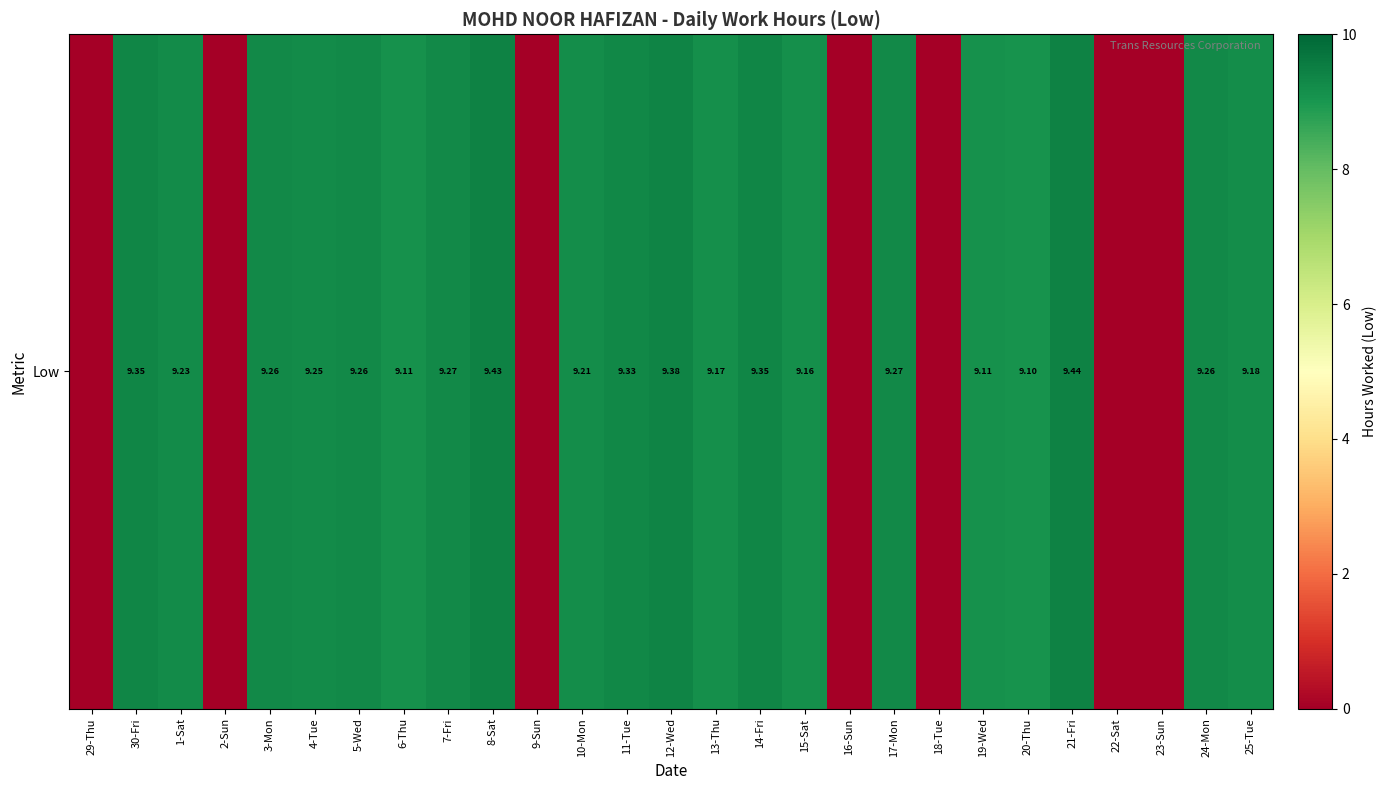

List the labels in order of value, largest first.

21-Fri, 8-Sat, 12-Wed, 30-Fri, 14-Fri, 11-Tue, 7-Fri, 17-Mon, 3-Mon, 5-Wed, 24-Mon, 4-Tue, 1-Sat, 10-Mon, 25-Tue, 13-Thu, 15-Sat, 6-Thu, 19-Wed, 20-Thu, 29-Thu, 2-Sun, 9-Sun, 16-Sun, 18-Tue, 22-Sat, 23-Sun